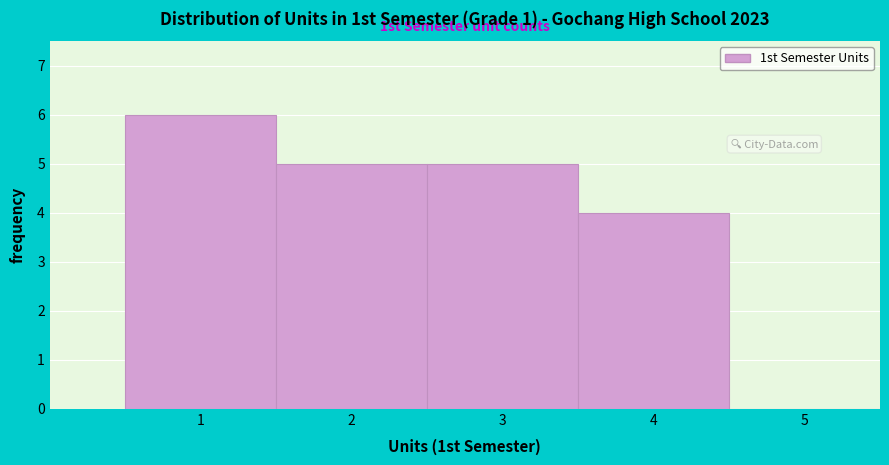

Which range on the x-axis has the tallest bar?

0.5 to 1.5